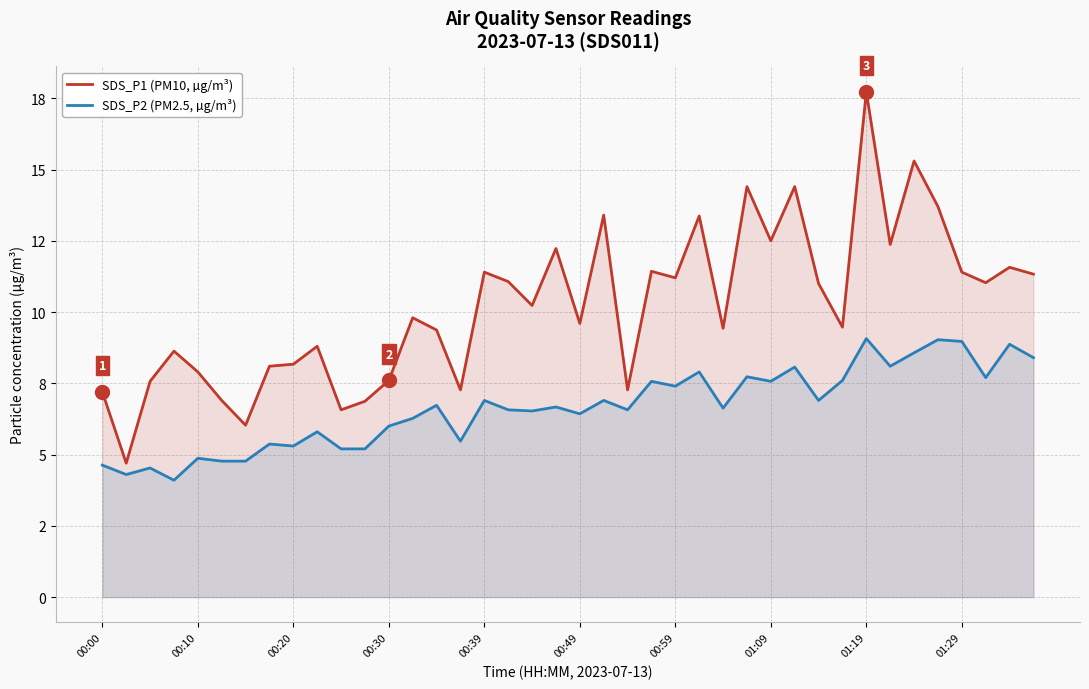

List the series in order of their overall mean, highest first.

SDS_P1 (PM10, µg/m³), SDS_P2 (PM2.5, µg/m³)